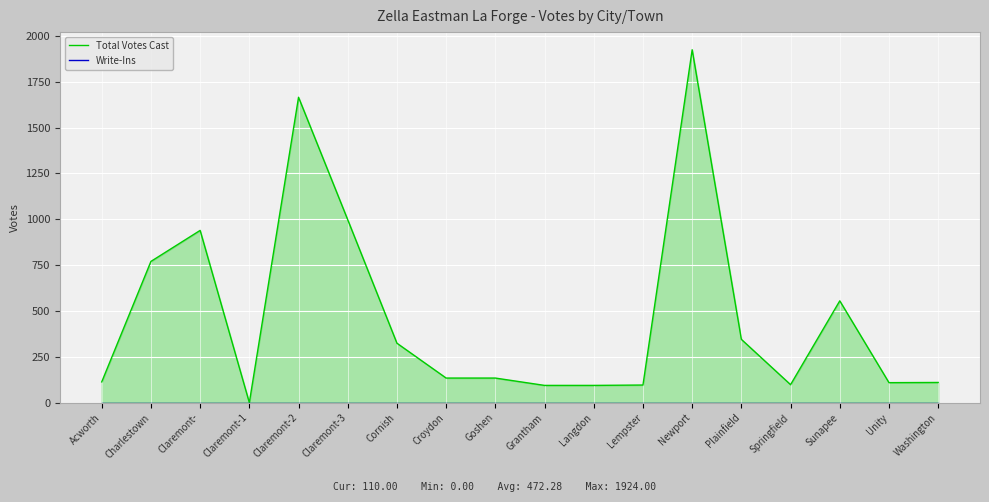

True or false: Write-Ins and Total Votes Cast intersect in this chart.

False